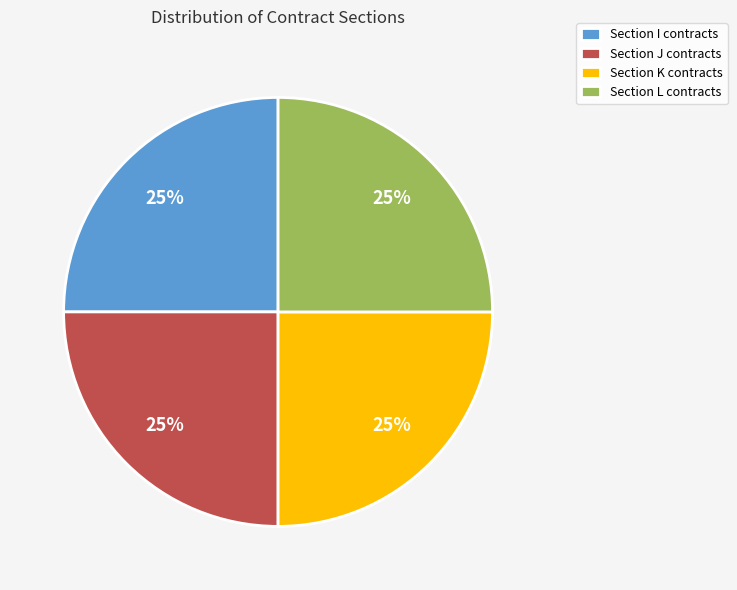

What is the ratio of the value at Section I contracts to the value at Section K contracts?

1.0